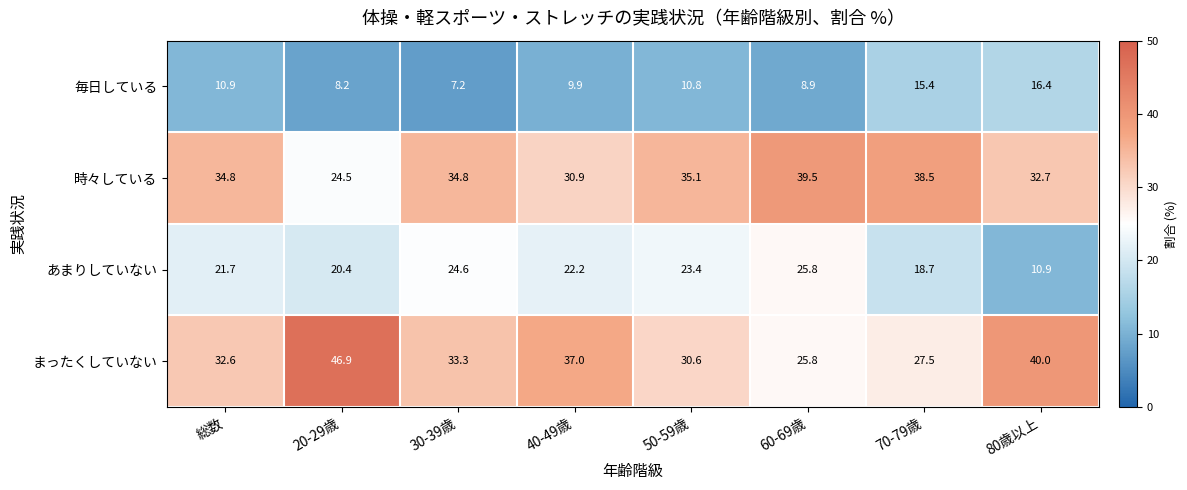

What is the maximum value shown in the chart?

46.9